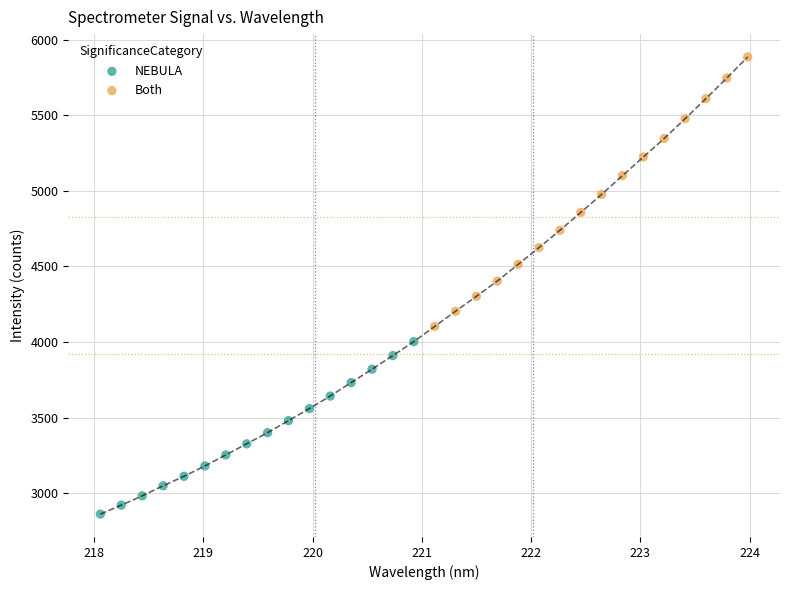

Which series contains the lowest Y value?

NEBULA